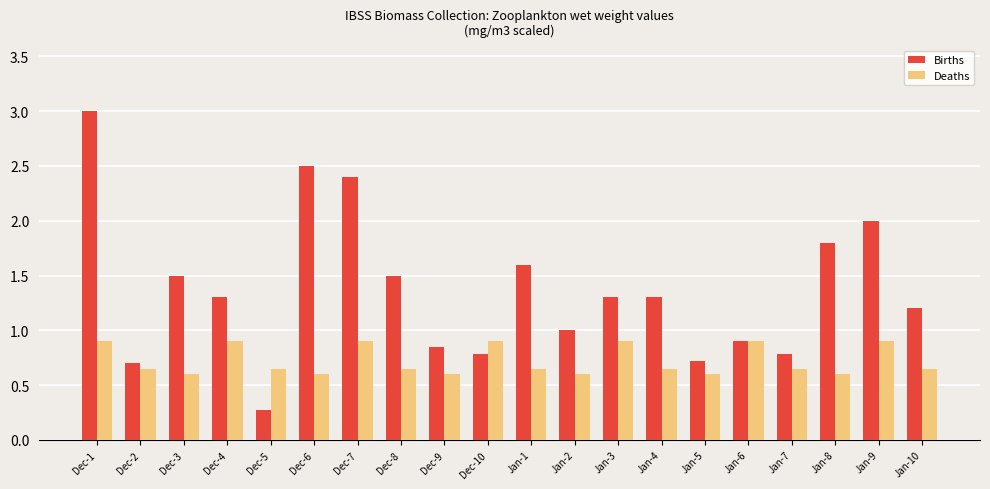

Are the bars horizontal?

No